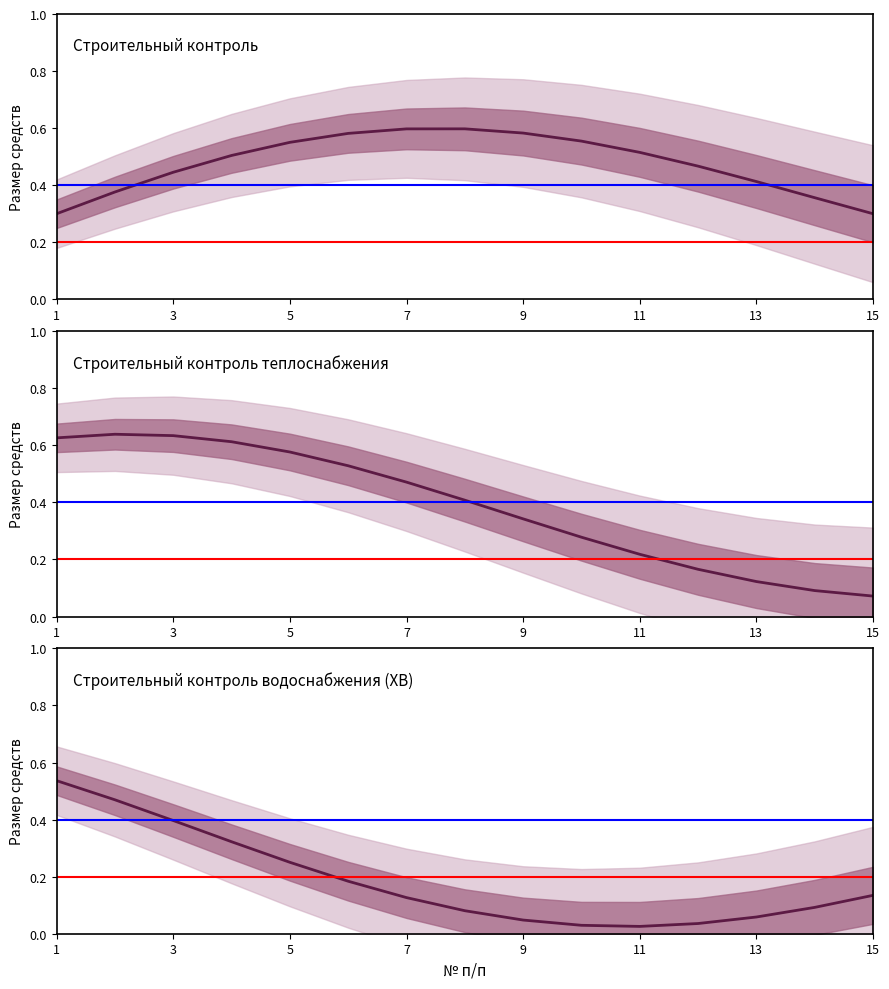

Which series has the widest spread of values?

Строительный контроль теплоснабжения